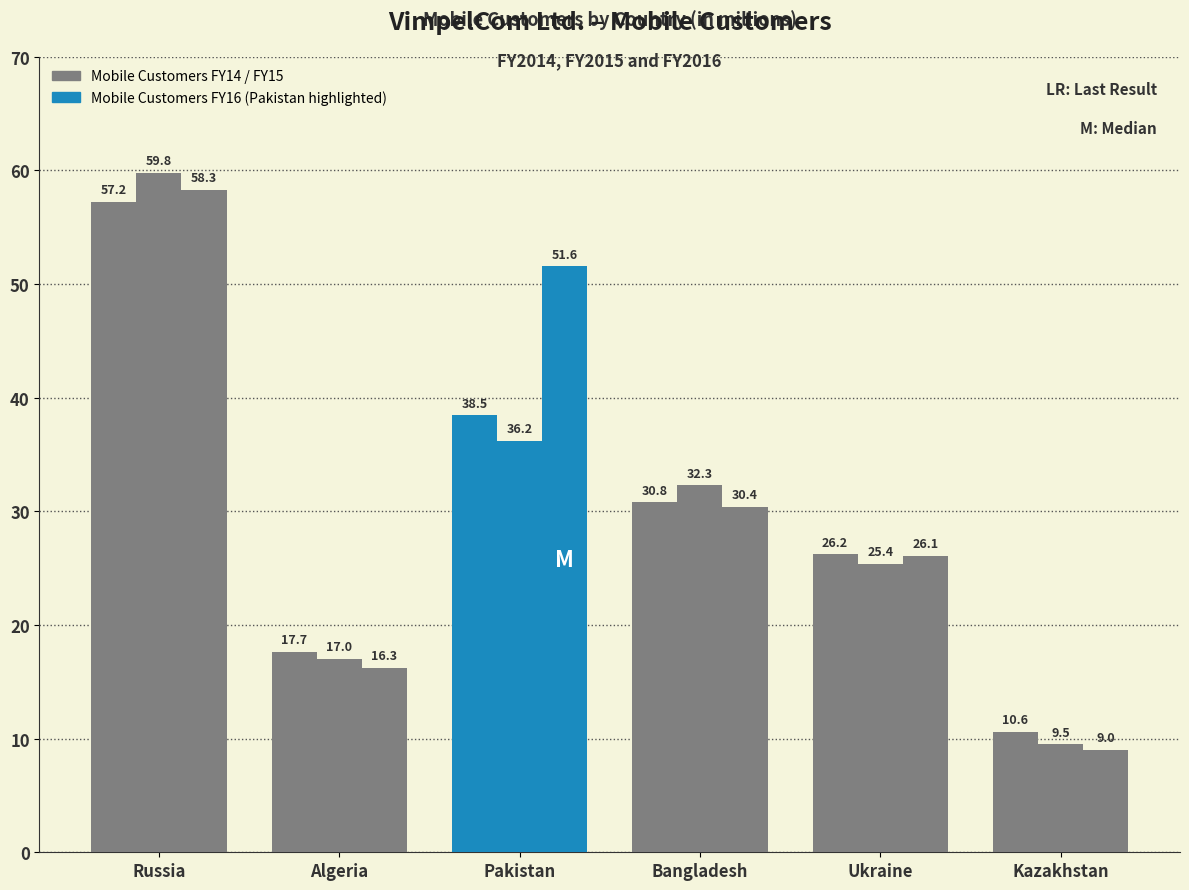

Between Russia and Bangladesh, which is larger?

Russia